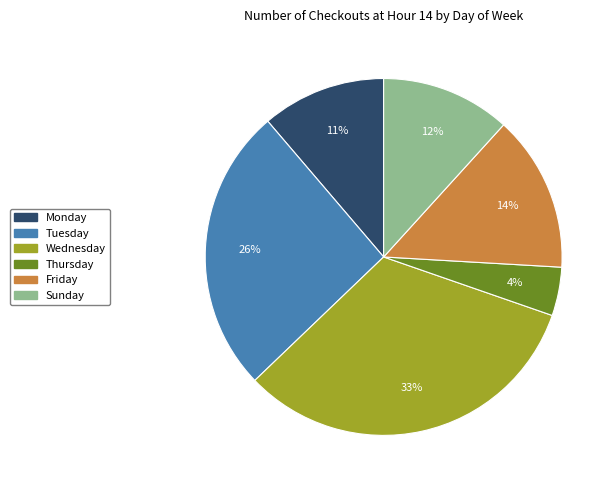

To the nearest percent, what percentage of the pie is Wednesday?

33%